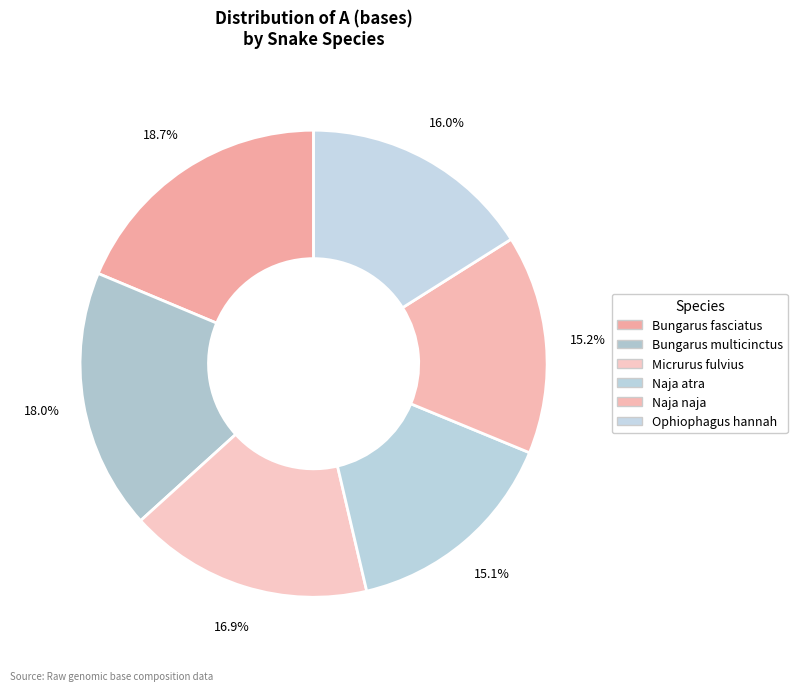

The Naja naja slice represents 1% of the pie. True or false?

False